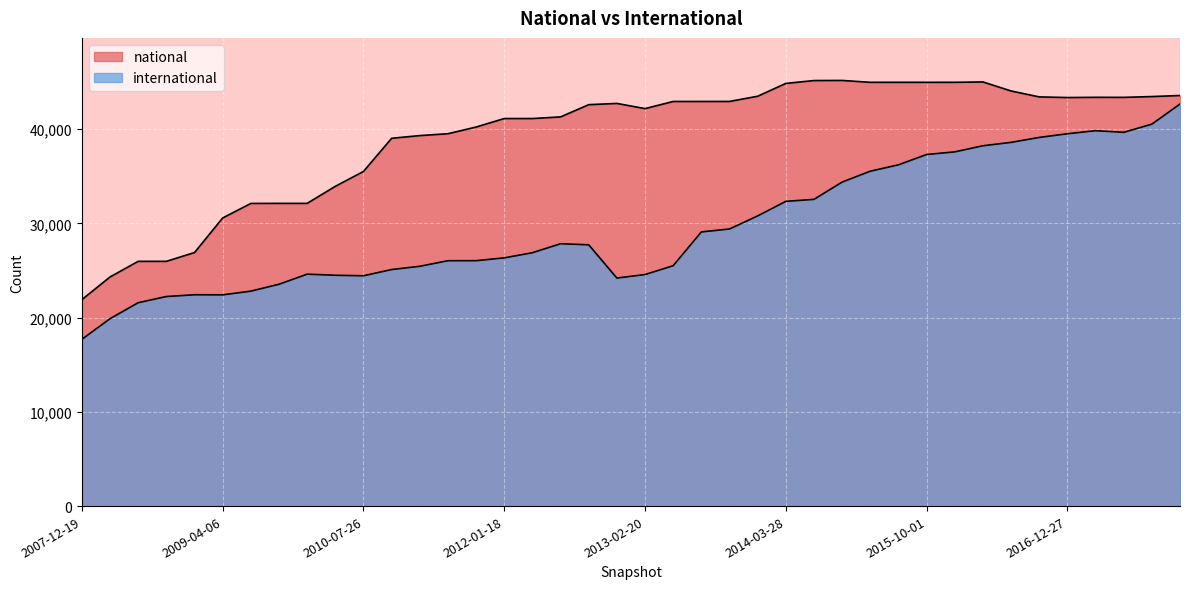

Rank the categories by international value from lowest to highest.

2007-12-19, 2008-04-01, 2008-06-27, 2008-10-10, 2009-04-06, 2008-12-17, 2009-06-17, 2009-09-25, 2012-12-11, 2010-07-26, 2010-04-01, 2013-02-20, 2009-12-16, 2010-11-17, 2011-02-21, 2013-05-21, 2011-06-10, 2011-09-05, 2012-01-18, 2012-03-26, 2012-10-31, 2012-07-13, 2013-07-09, 2013-09-10, 2013-12-20, 2014-03-28, 2014-09-08, 2015-01-19, 2015-04-09, 2015-07-03, 2015-10-01, 2016-01-04, 2016-04-05, 2016-07-04, 2016-10-07, 2016-12-27, 2017-07-24, 2017-04-12, 2017-10-12, 2017-12-22